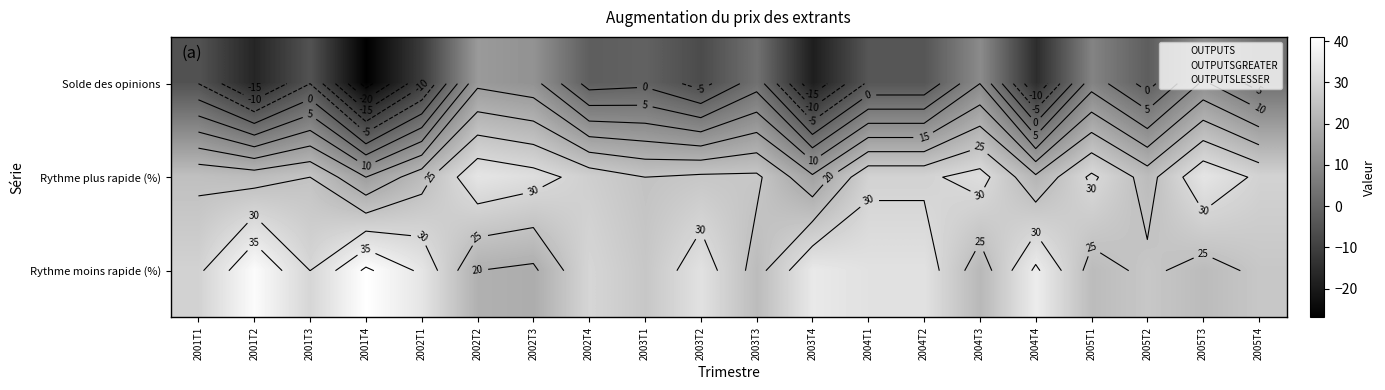

At which category is the sum across all series the highest?

2002T2